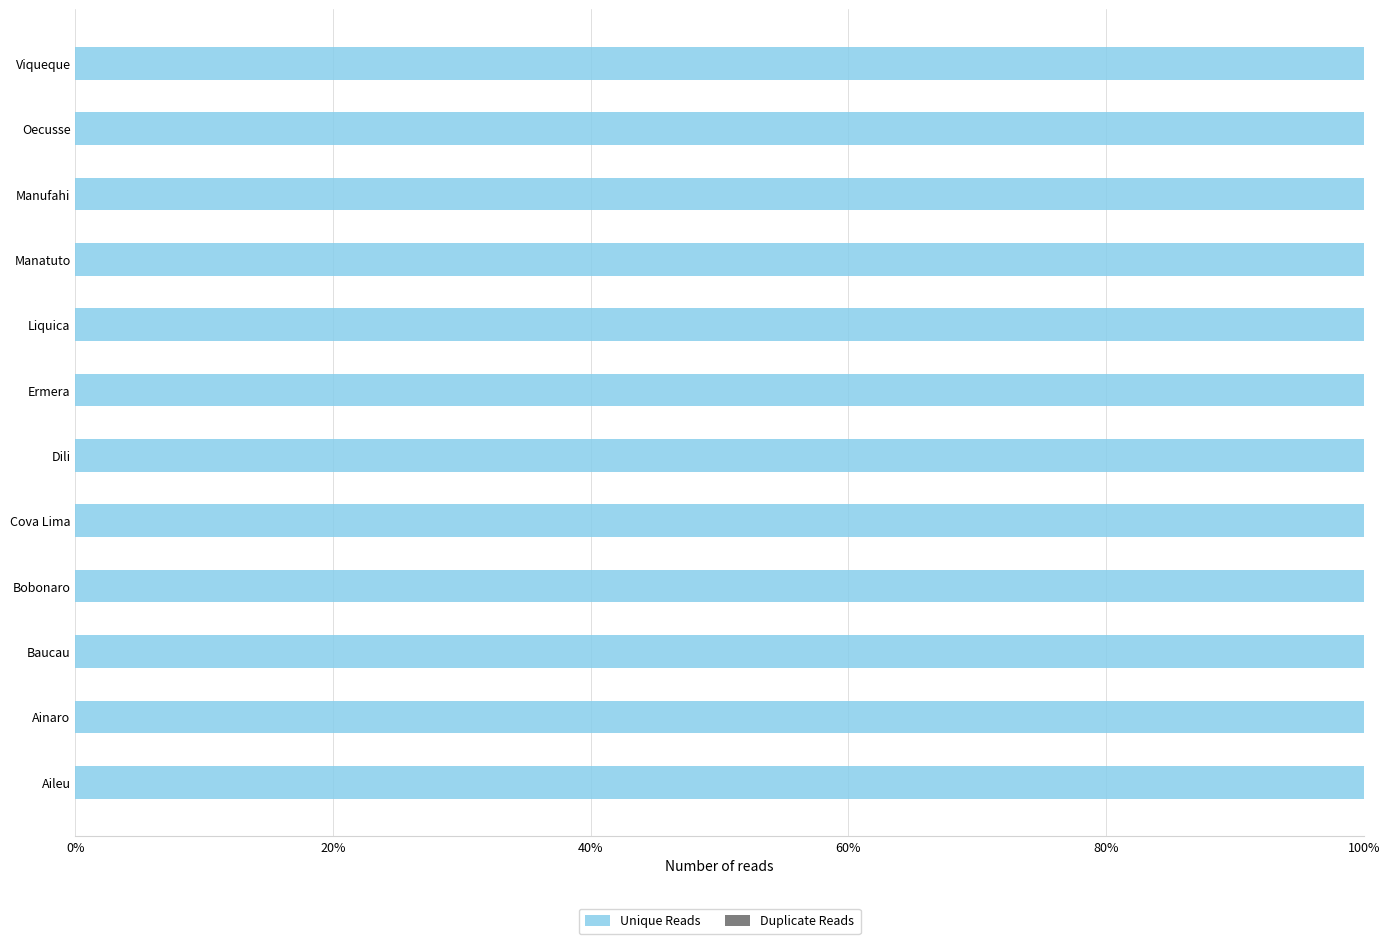

How many values in Duplicate Reads are above zero?

10